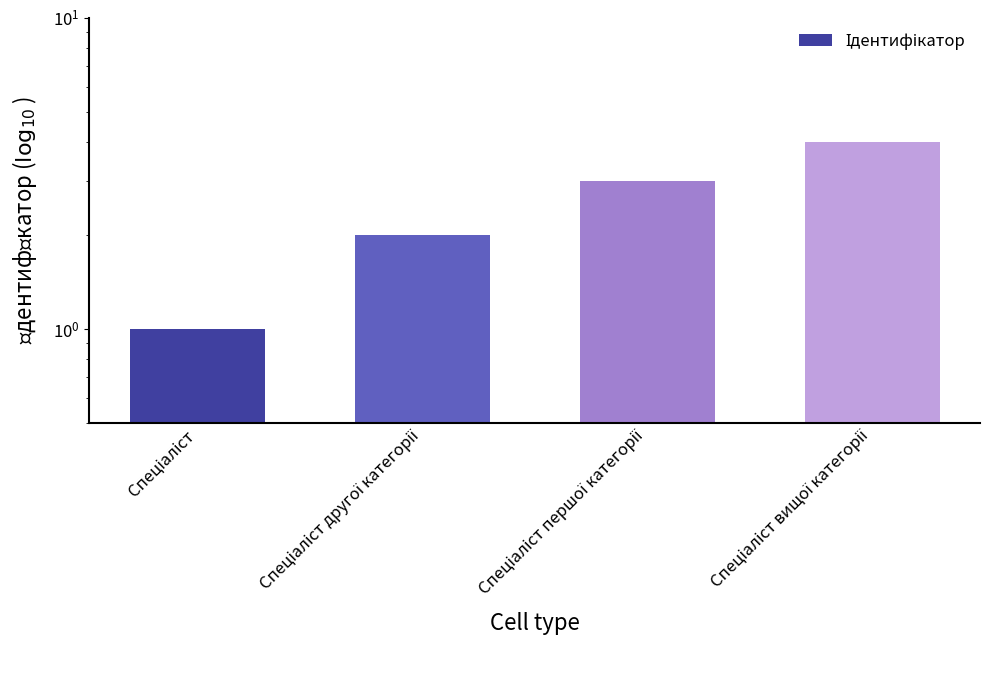

What is the change in value from Спеціаліст першої категорії to Спеціаліст вищої категорії?

+1